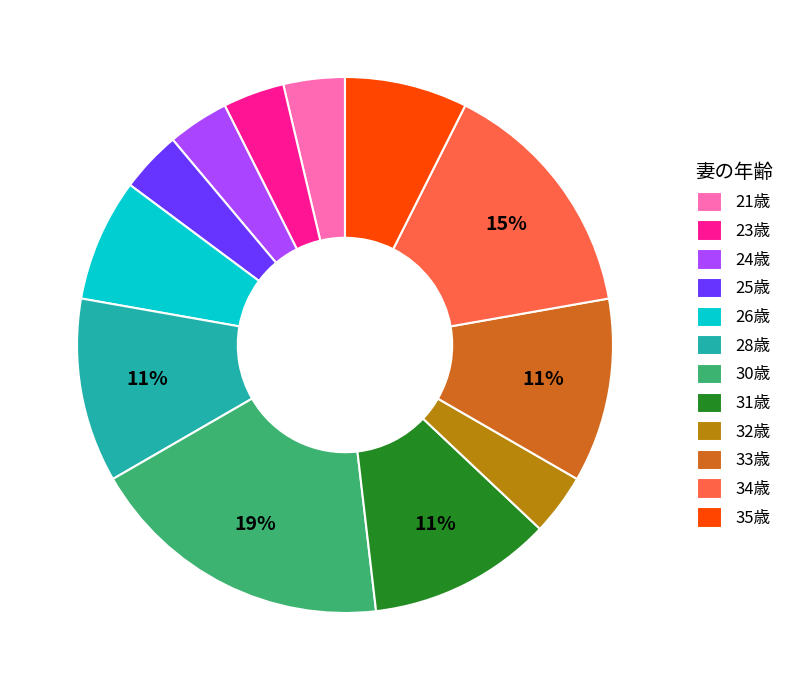

What is the largest slice in the pie chart?

30歳